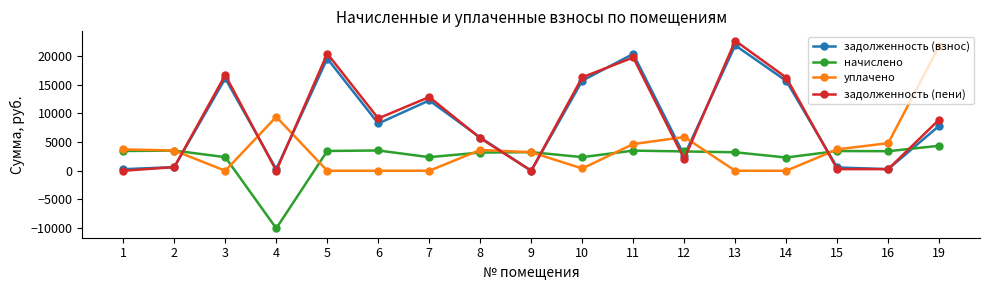

True or false: задолженность (взнос) and начислено intersect in this chart.

True